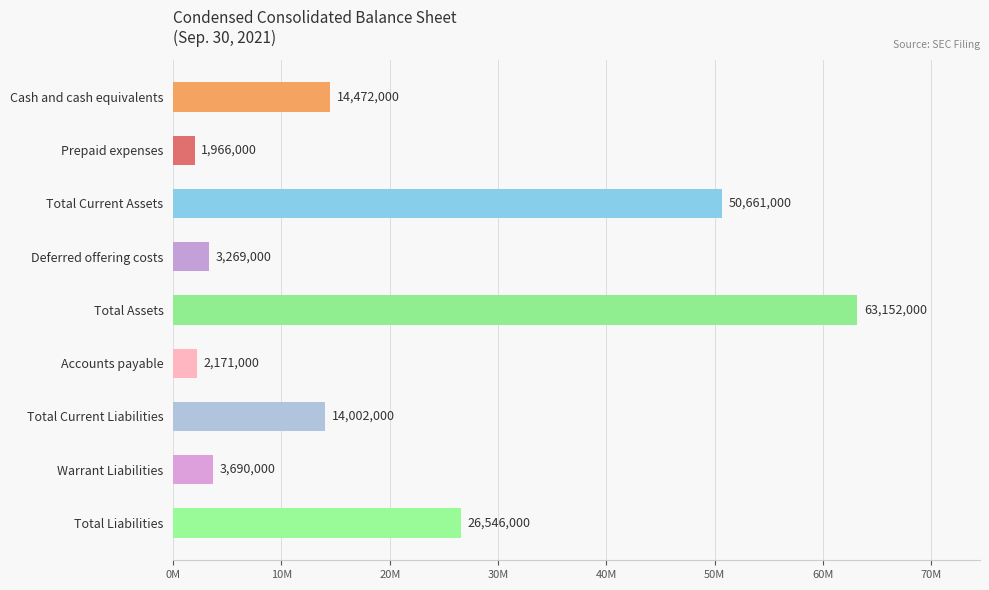

What is the difference between the maximum and second lowest values?

60981000